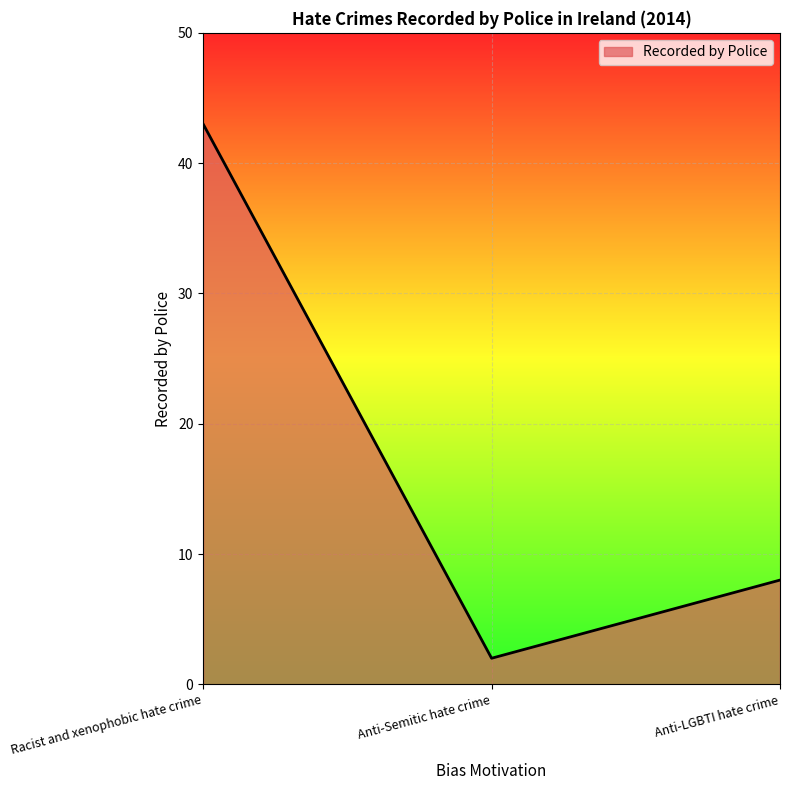

Rank the categories by value from highest to lowest.

Racist and xenophobic hate crime, Anti-LGBTI hate crime, Anti-Semitic hate crime